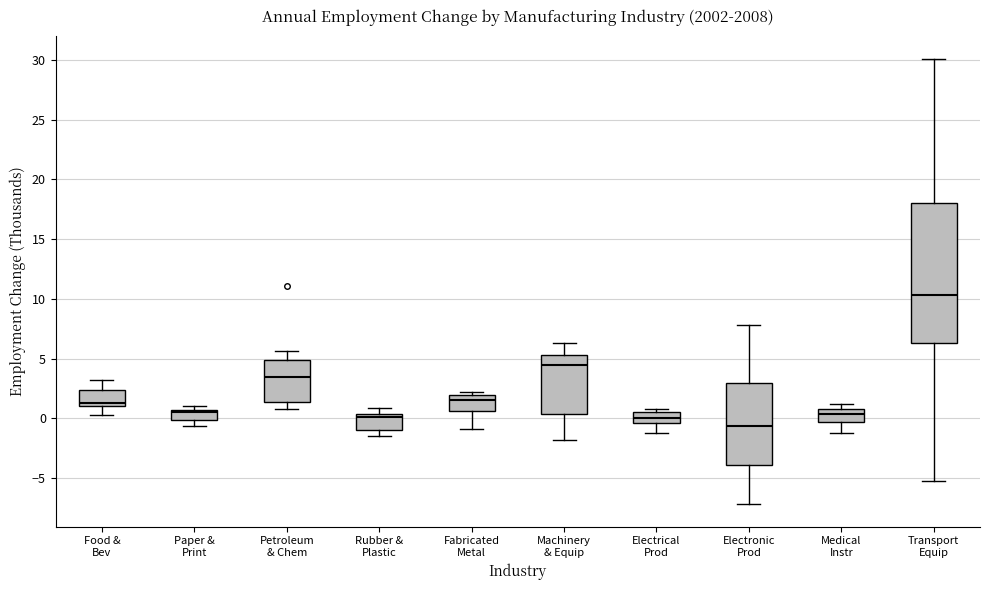

Where does the lower whisker of the box for Electrical Prod end on the y-axis? The values are not printed on the chart, so give them approximately, as read against the axis.

-1.0